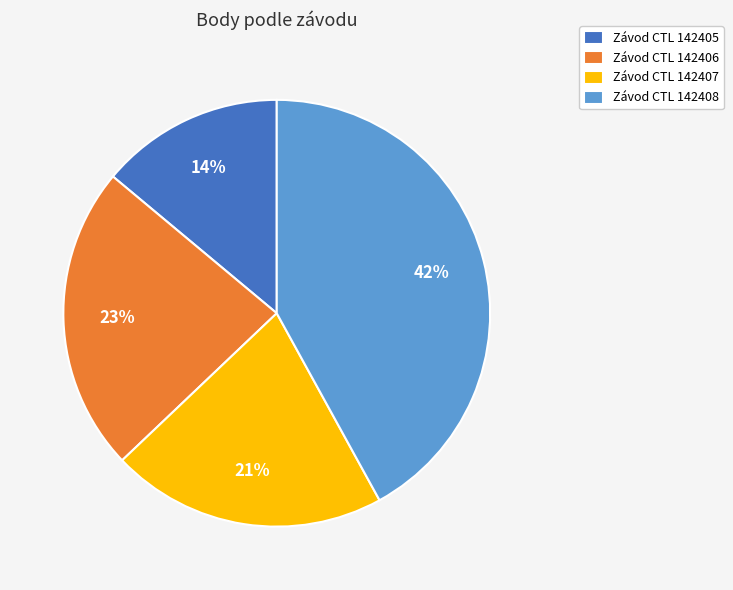

Approximately how many times larger is the value at Závod CTL 142407 compared to Závod CTL 142405?

1.5